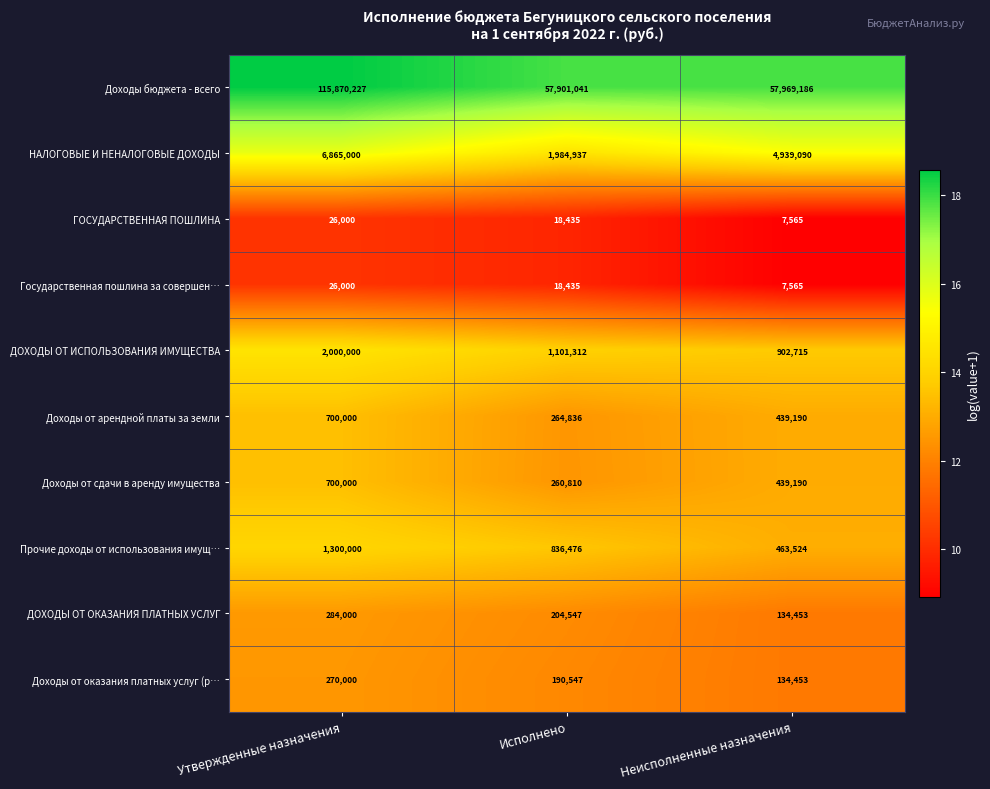

Count the Доходы от арендной платы за земли values in the range 264836 to 700000.

3